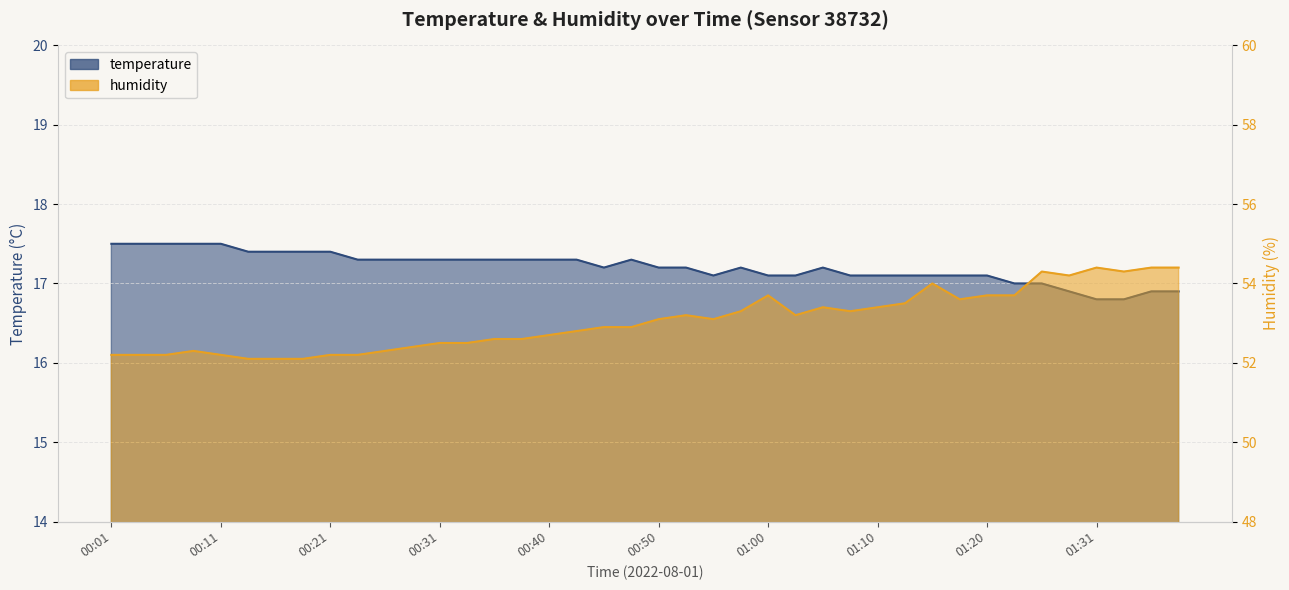

Reading left to right, list all the values displayed in this chart.

temperature: 00:01=17.5	00:04=17.5	00:06=17.5	00:09=17.5	00:11=17.5	00:13=17.4	00:16=17.4	00:18=17.4	00:21=17.4	00:23=17.3	00:26=17.3	00:28=17.3	00:31=17.3	00:33=17.3	00:35=17.3	00:38=17.3	00:40=17.3	00:43=17.3	00:45=17.2	00:48=17.3	00:50=17.2	00:53=17.2	00:55=17.1	00:58=17.2	01:00=17.1	01:02=17.1	01:05=17.2	01:07=17.1	01:10=17.1	01:13=17.1	01:15=17.1	01:18=17.1	01:20=17.1	01:23=17.0	01:26=17.0	01:29=16.9	01:31=16.8	01:34=16.8	01:36=16.9	01:39=16.9
humidity: 00:01=52.2	00:04=52.2	00:06=52.2	00:09=52.3	00:11=52.2	00:13=52.1	00:16=52.1	00:18=52.1	00:21=52.2	00:23=52.2	00:26=52.3	00:28=52.4	00:31=52.5	00:33=52.5	00:35=52.6	00:38=52.6	00:40=52.7	00:43=52.8	00:45=52.9	00:48=52.9	00:50=53.1	00:53=53.2	00:55=53.1	00:58=53.3	01:00=53.7	01:02=53.2	01:05=53.4	01:07=53.3	01:10=53.4	01:13=53.5	01:15=54.0	01:18=53.6	01:20=53.7	01:23=53.7	01:26=54.3	01:29=54.2	01:31=54.4	01:34=54.3	01:36=54.4	01:39=54.4